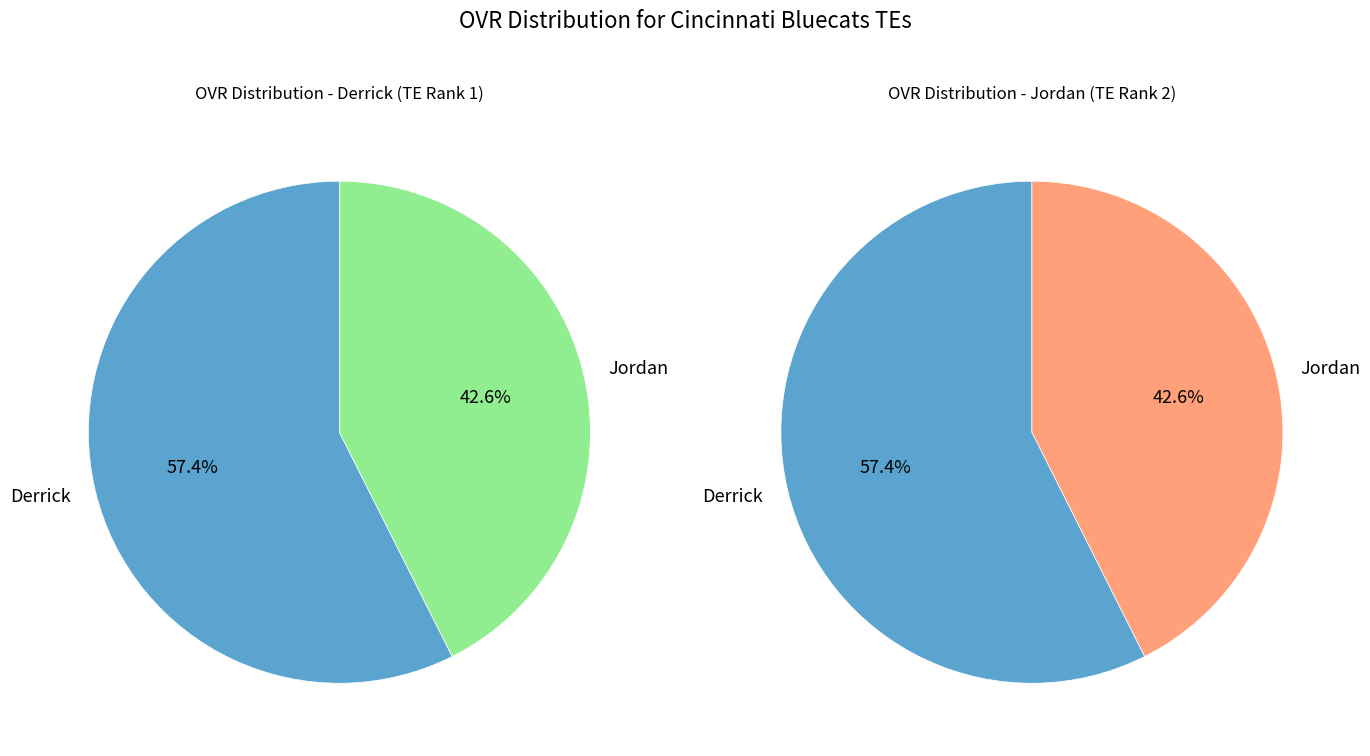

Combined, what portion of the pie is Jordan and Derrick?

100.0%